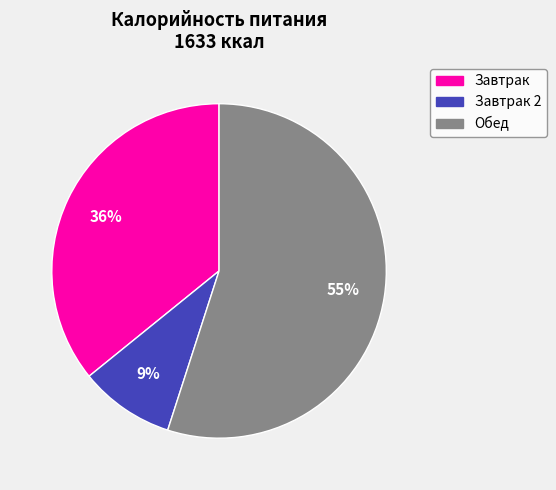

To the nearest percent, what percentage of the pie is Завтрак?

36%